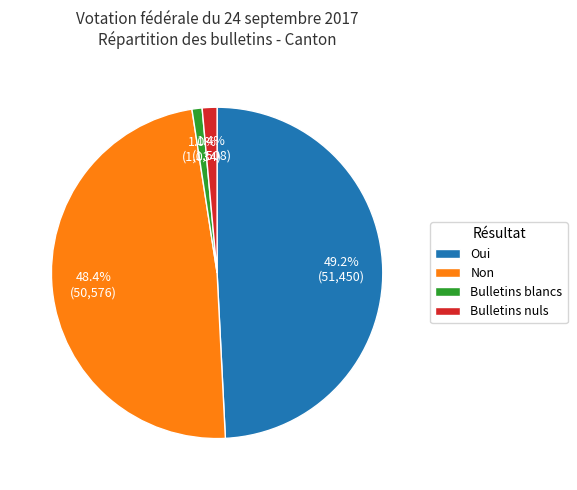

Is there a majority slice in this chart?

No